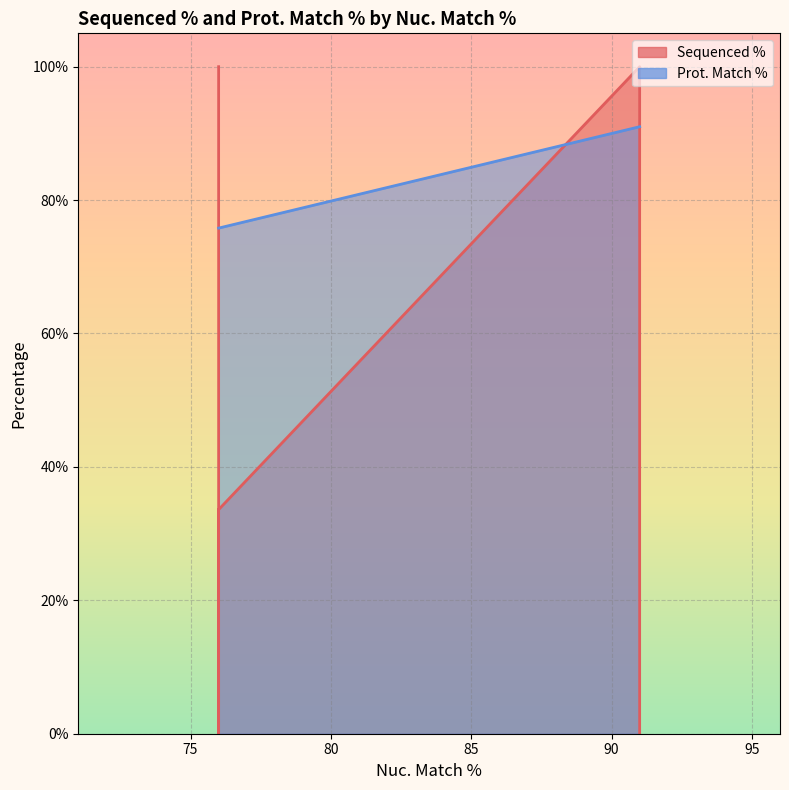

What is the difference between the maximum and minimum values?

15.2